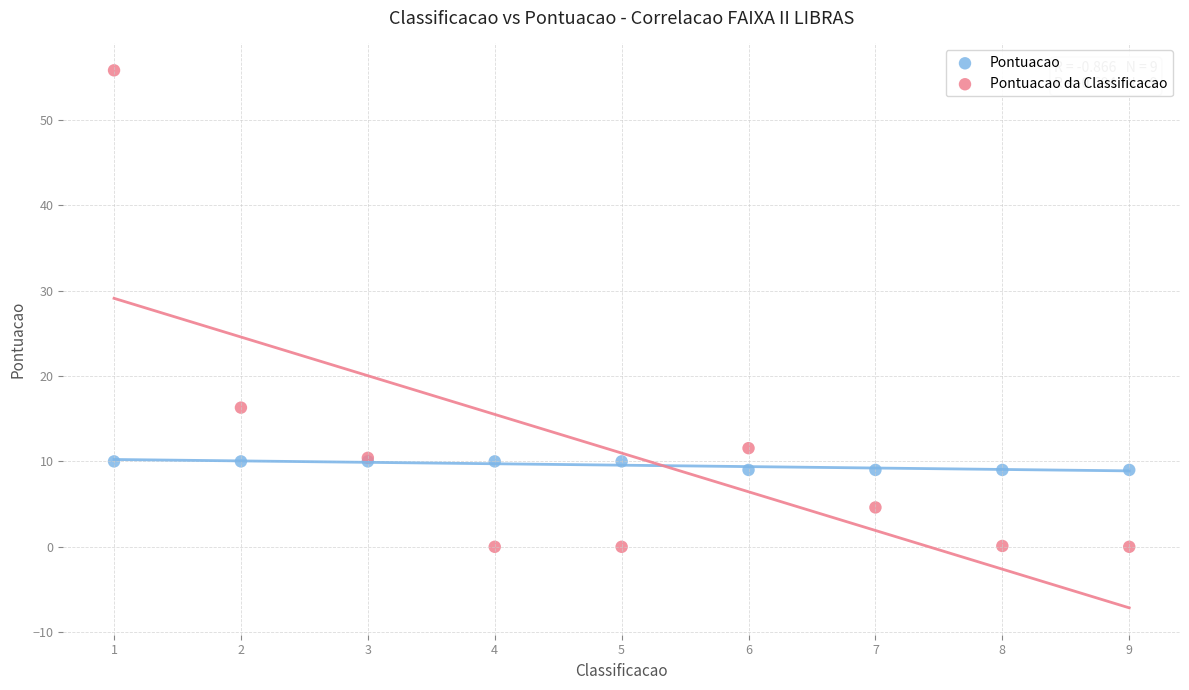

Across all series, what Y value is closest to 27?

16.3